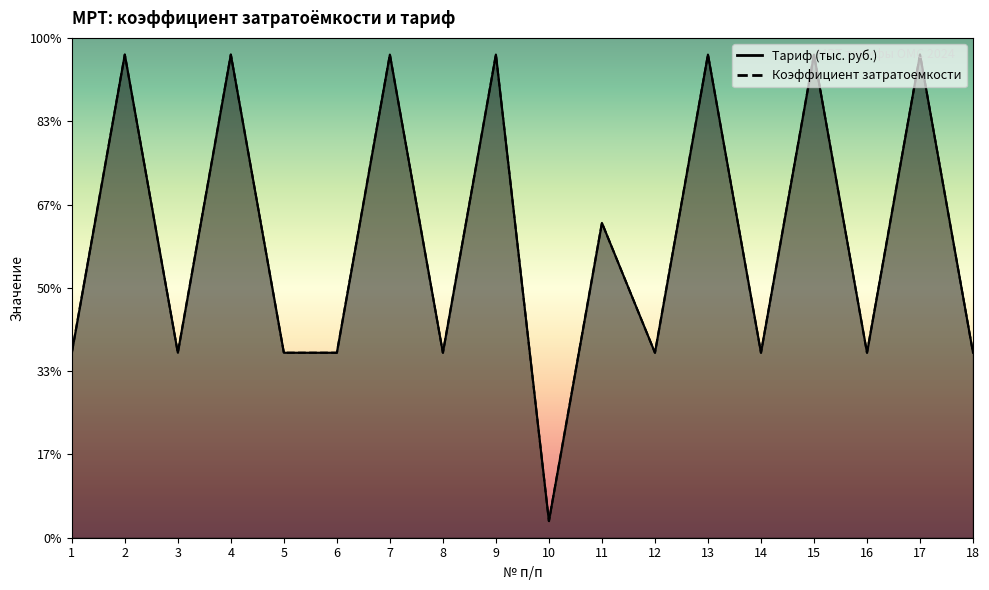

Which series has the widest spread of values?

Коэффициент затратоемкости